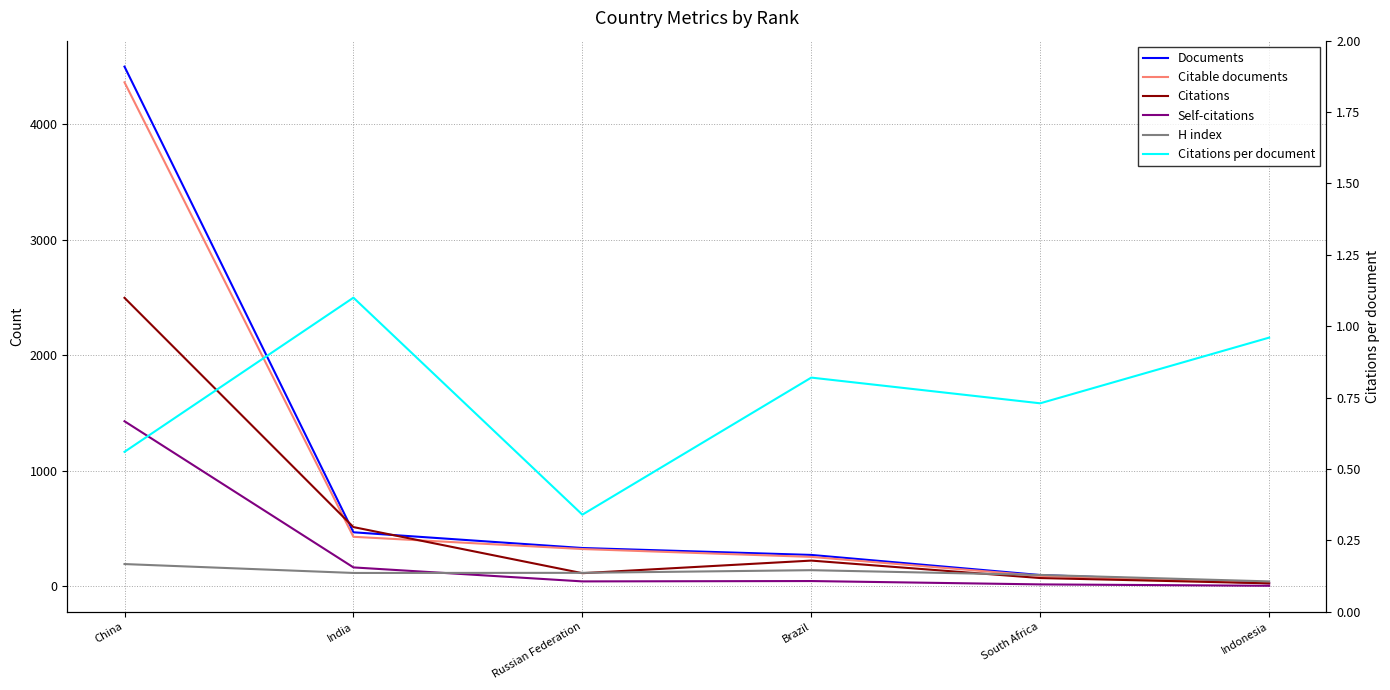

True or false: H index and Citable documents cross at least once.

True